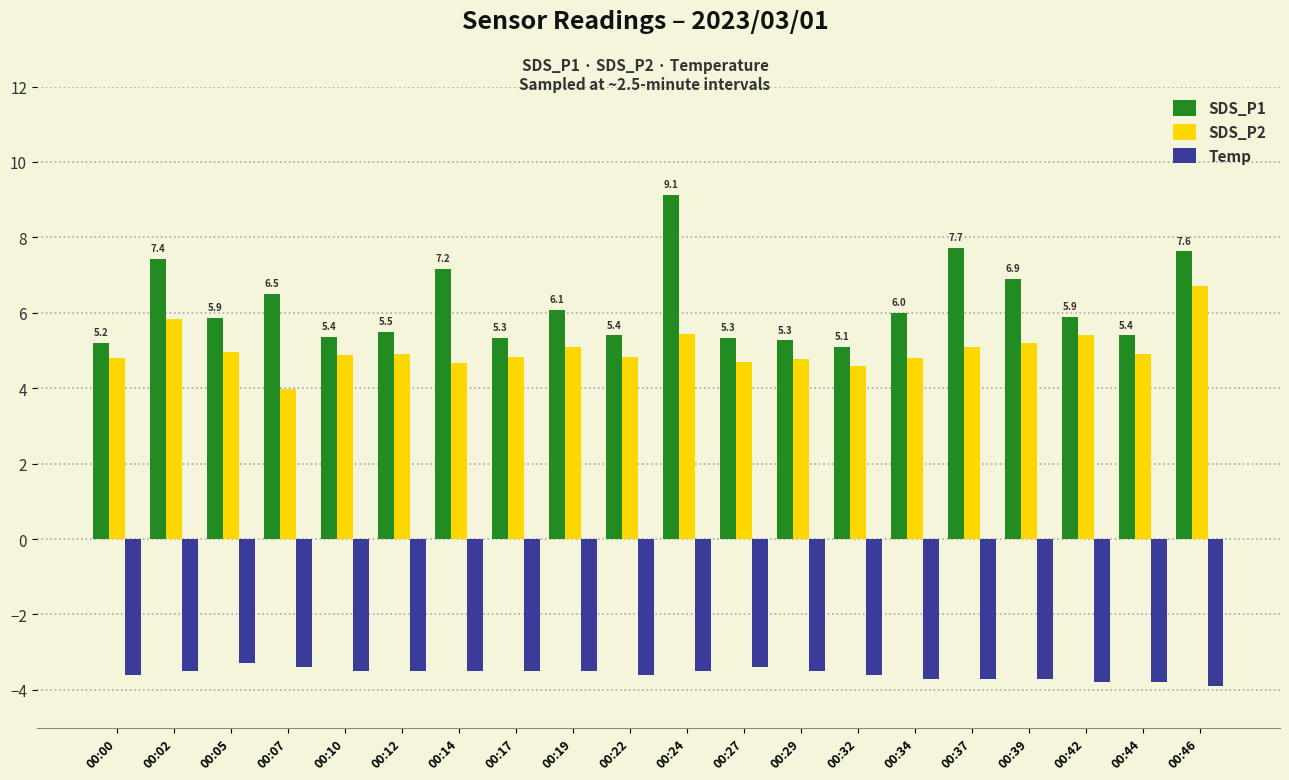

What is the smallest value displayed?

-3.9